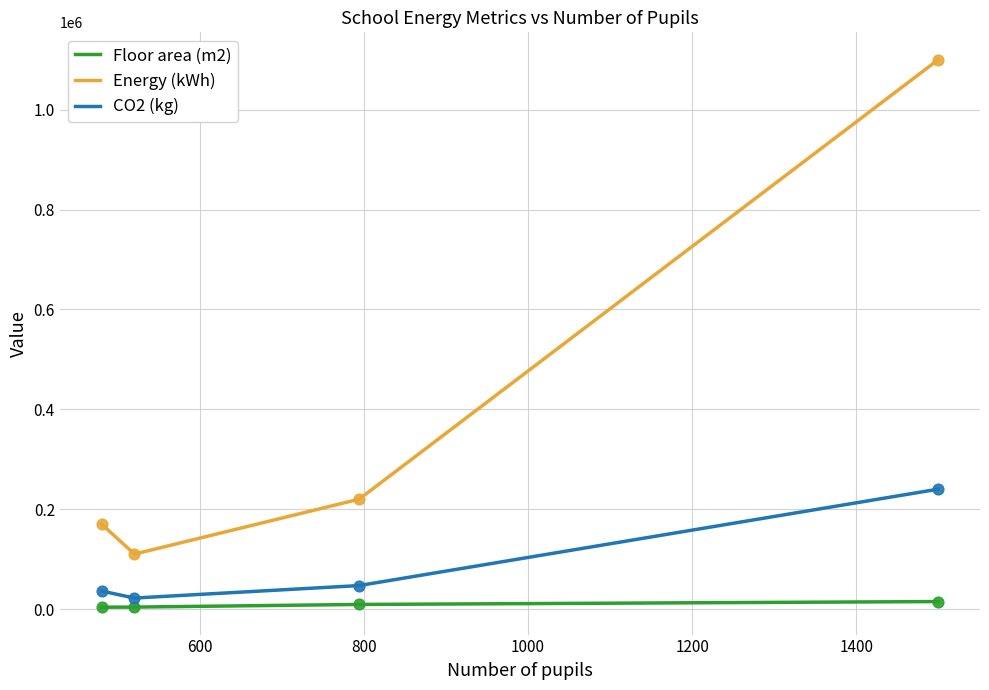

Which series has the largest total across all categories?

Energy (kWh)